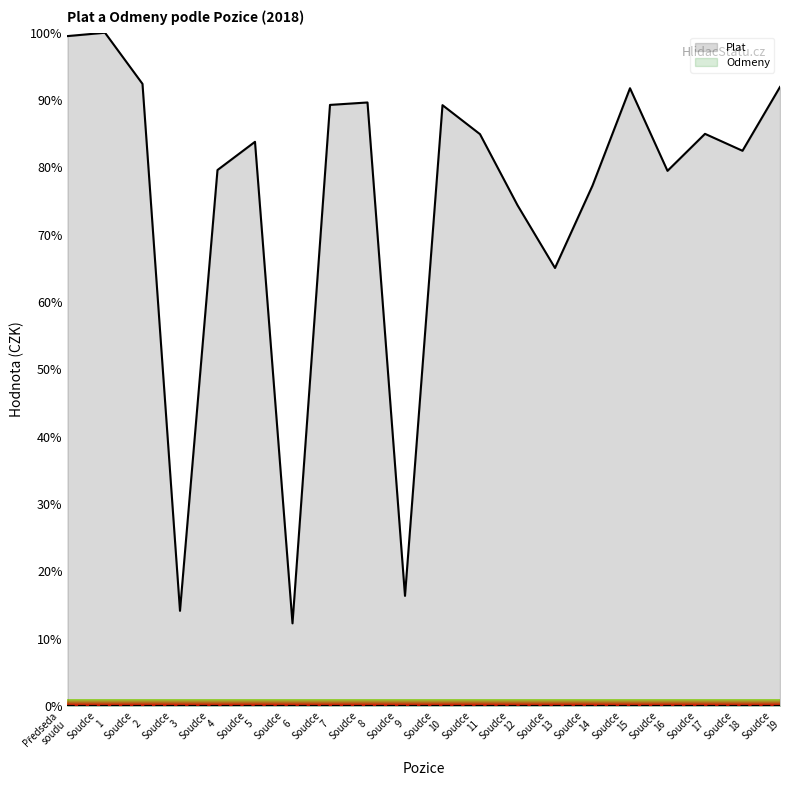

Which series has the widest spread of values?

Plat